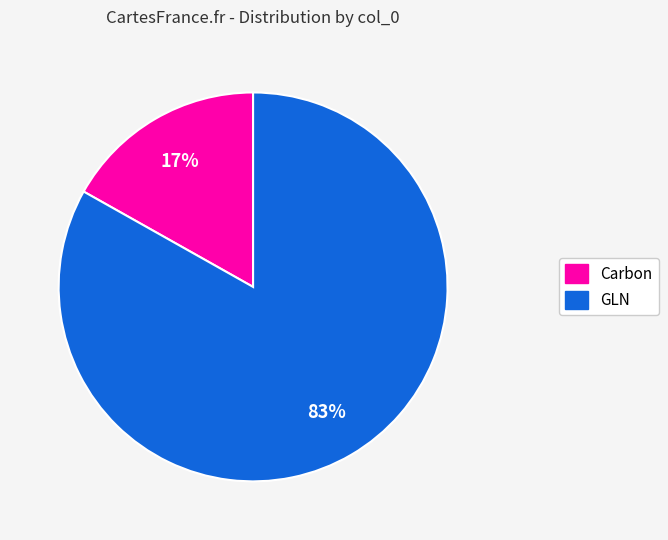

Does any single category account for the majority?

Yes